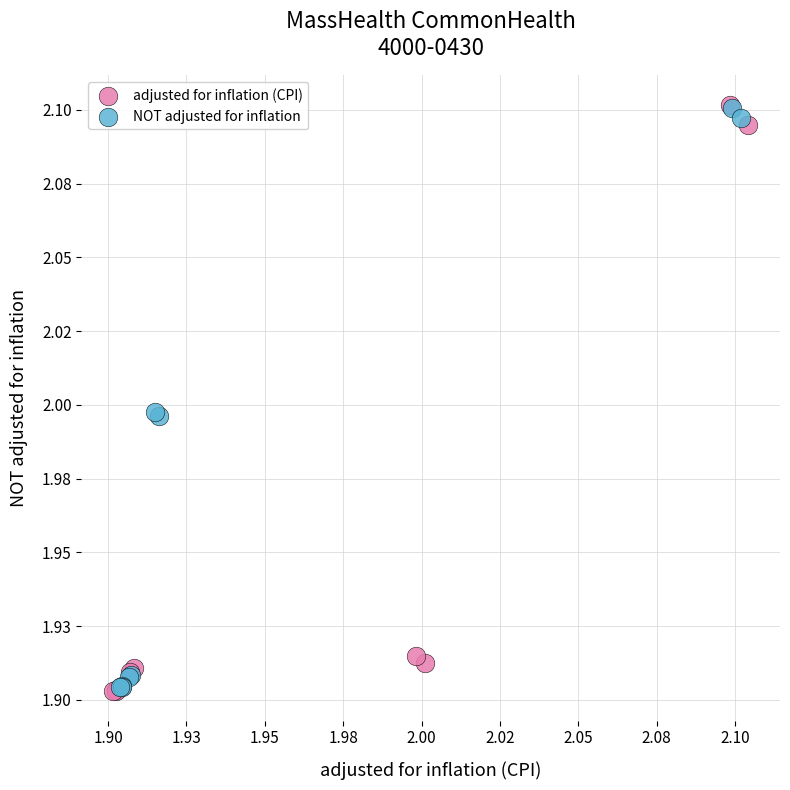

What are all the series names shown in the legend?

adjusted for inflation (CPI), NOT adjusted for inflation